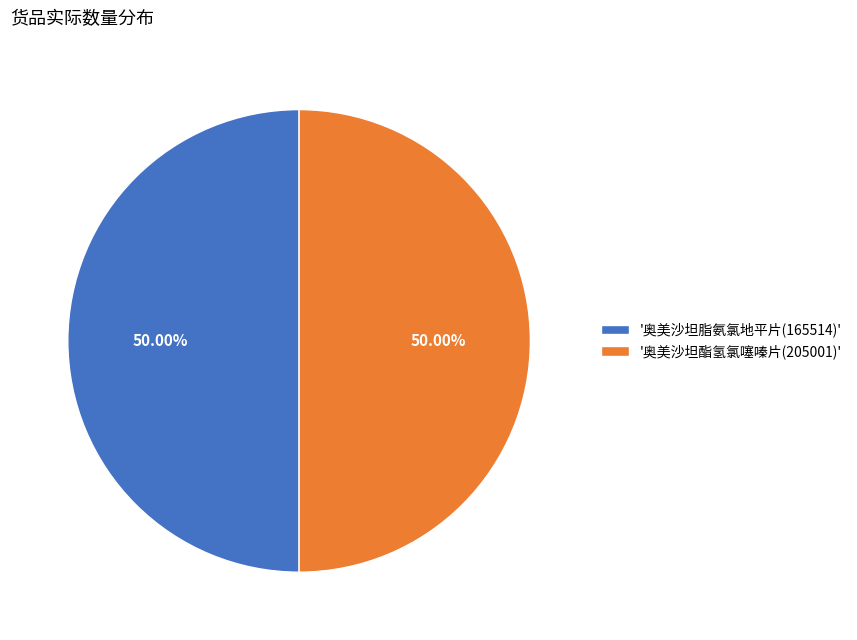

How many slices are in this pie chart?

2